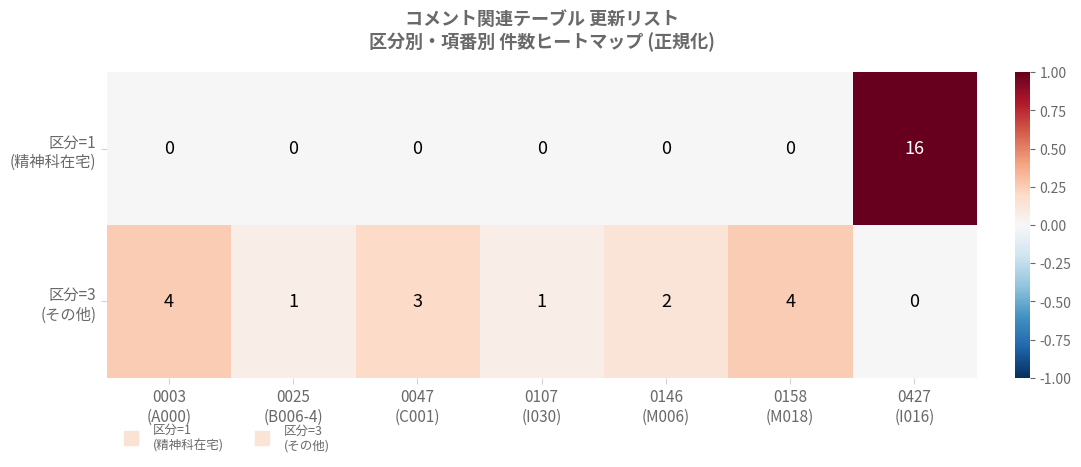

What is the greatest value displayed?

16